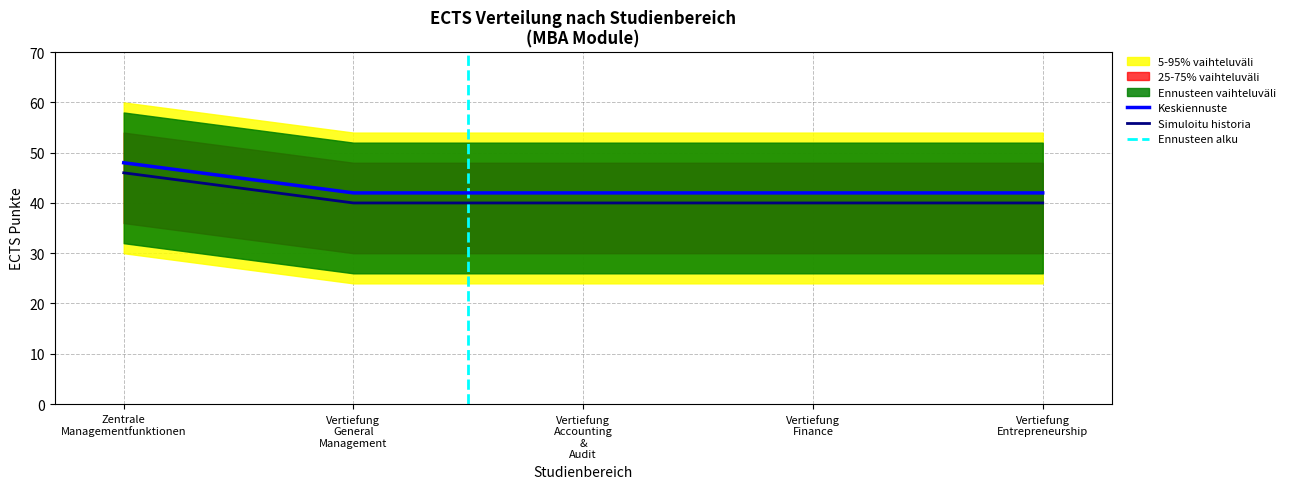

Reading right to left, what are all the values shown in this chart?

ECTS: 42	42	42	42	48
ECTS_low: 30	30	30	30	36
ECTS_high: 48	48	48	48	54
ECTS_outer_low: 24	24	24	24	30
ECTS_outer_high: 54	54	54	54	60